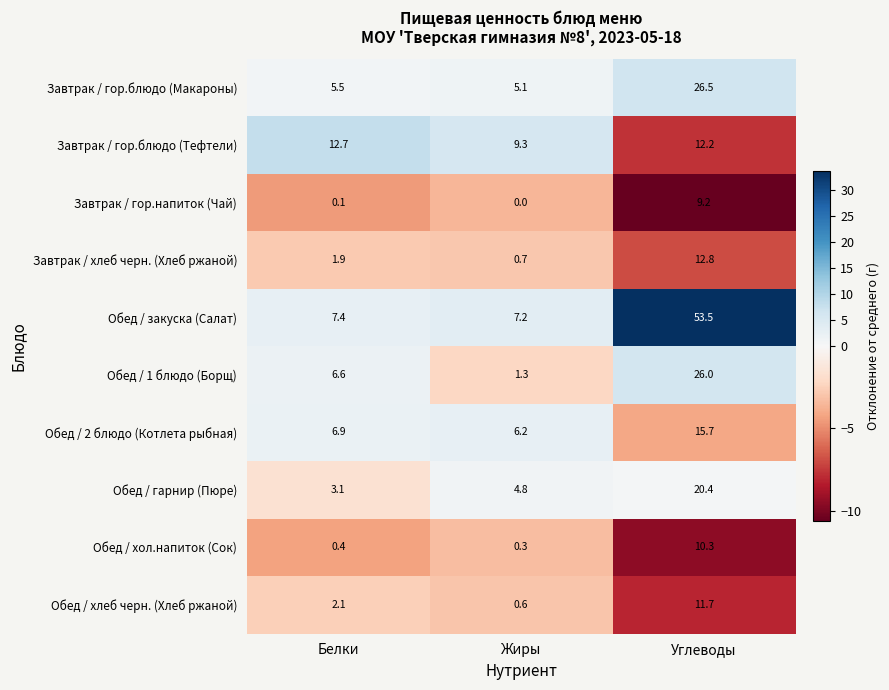

What is the difference between the highest and lowest values at Углеводы?

44.3